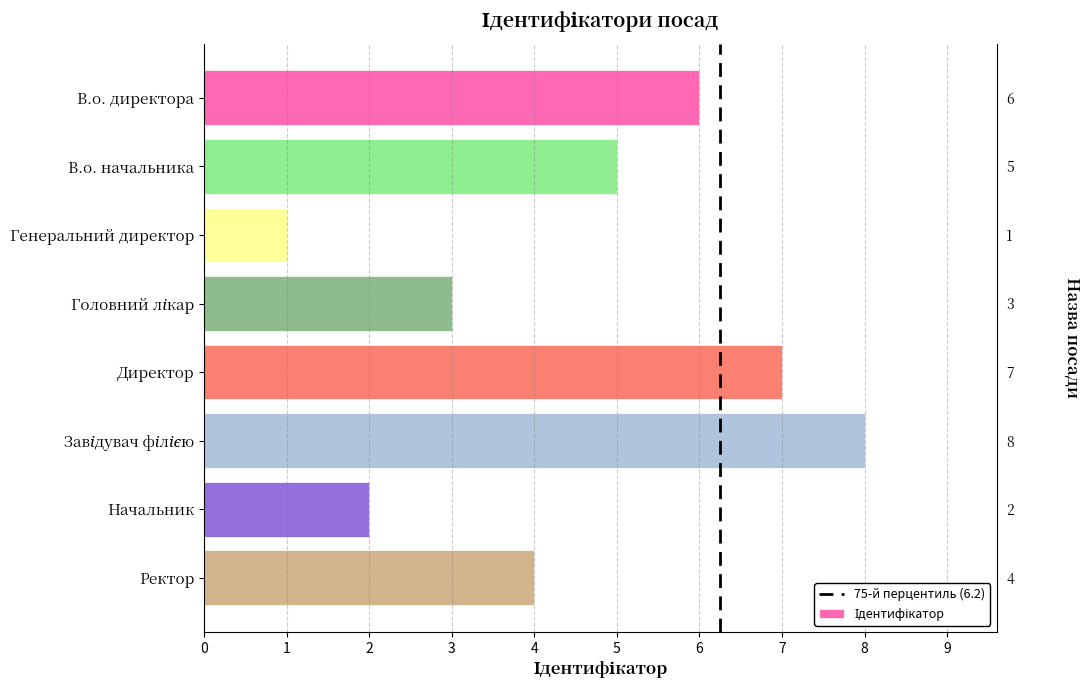

Approximately how many times larger is the value at Завідувач філією compared to Генеральний директор?

8.0